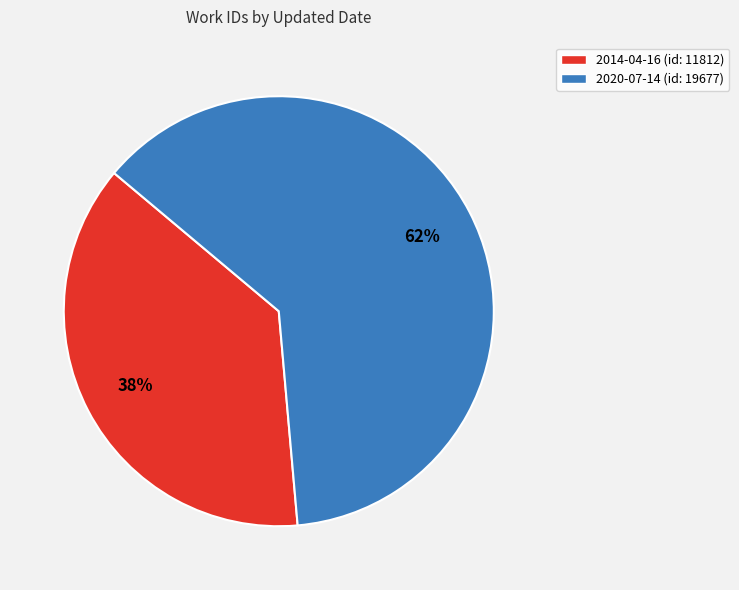

Do 2014-04-16 and 2020-07-14 together represent more than half of the pie?

Yes